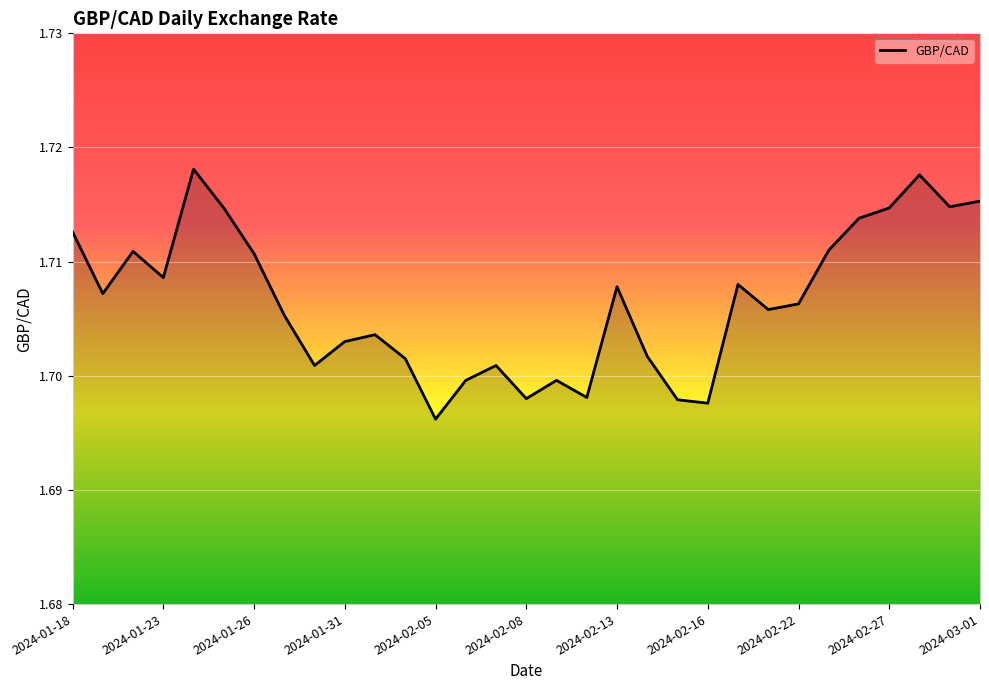

Which label corresponds to the smallest value in the chart?

2024-02-05